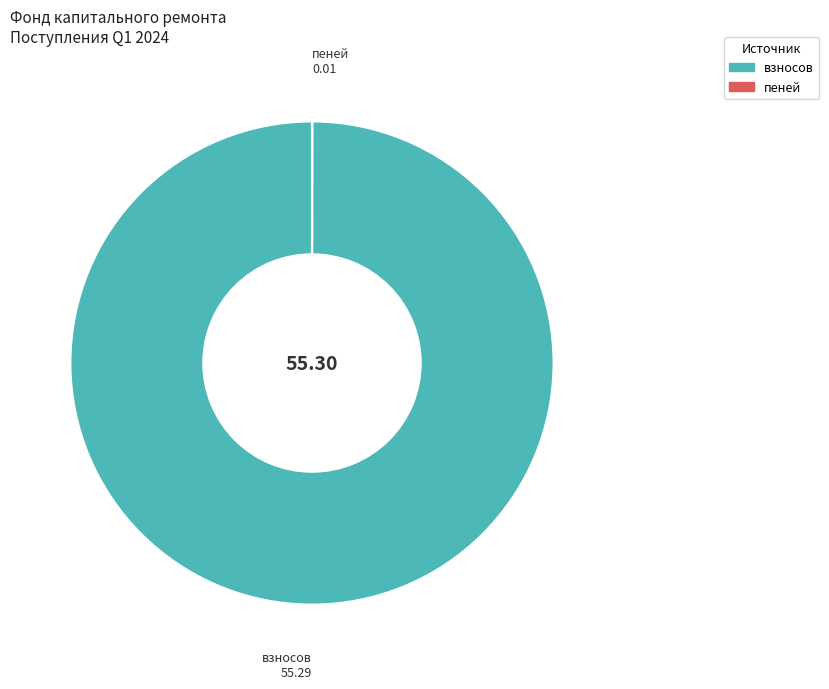

Is there a majority slice in this chart?

Yes